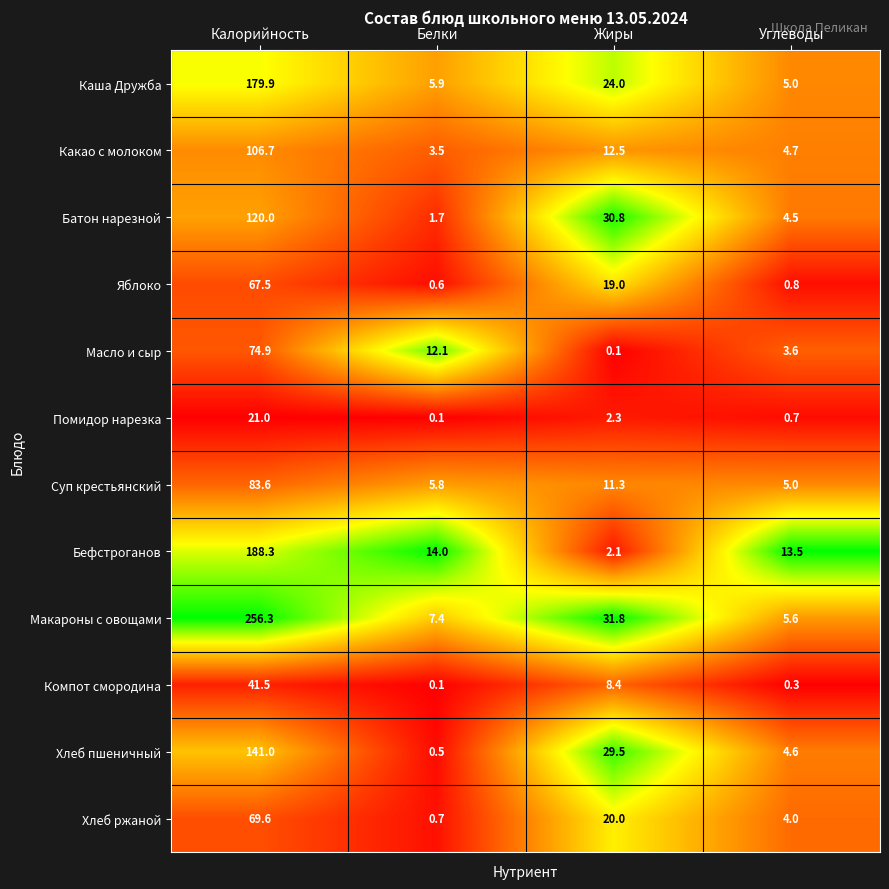

Where does the Компот смородина series first go above 8?

Калорийность